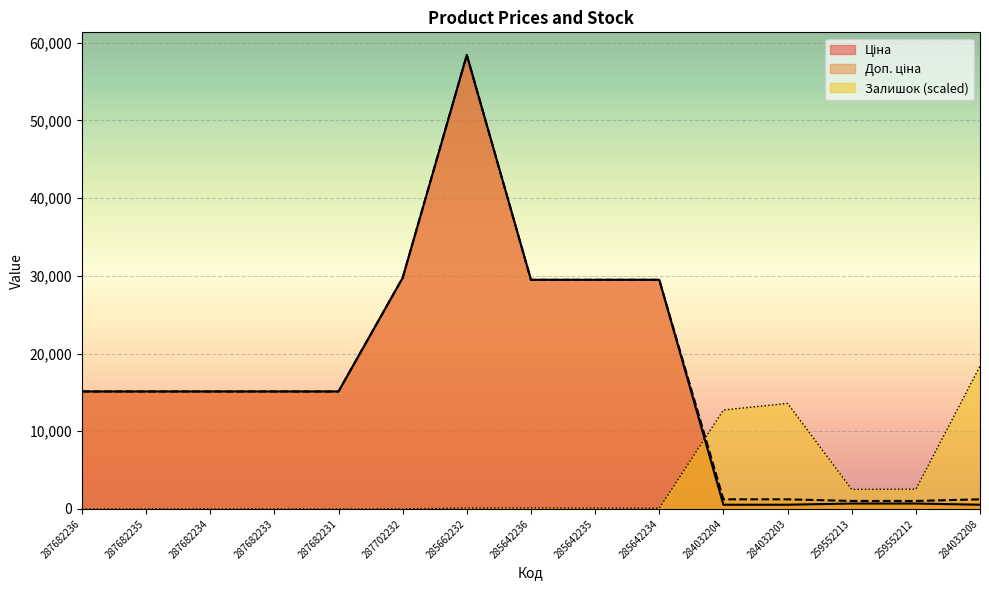

Rank the series at 259552212 from lowest to highest value.

Ціна, Доп. ціна, Залишок